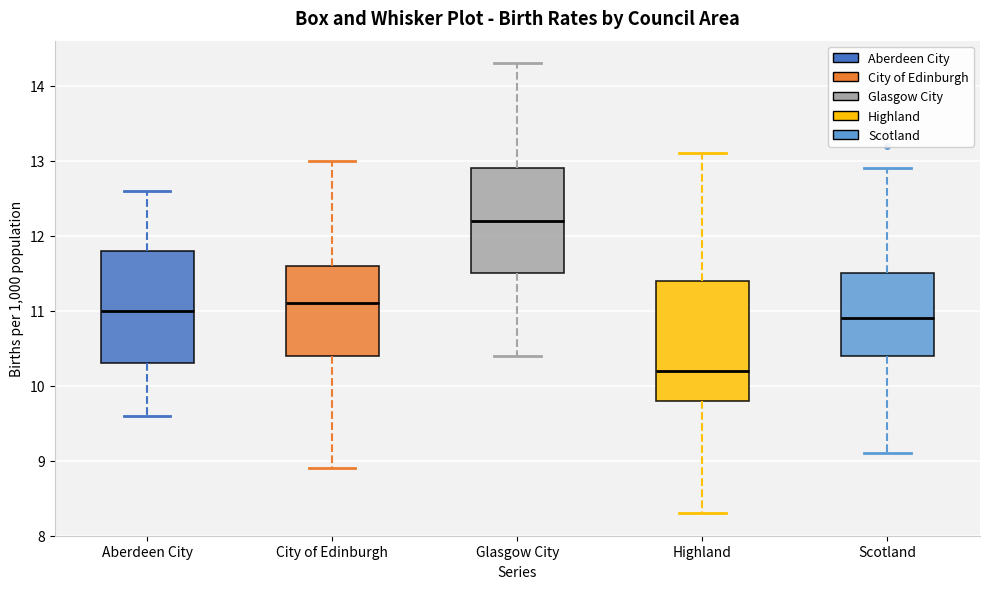

Which box's median line is the highest?

Glasgow City